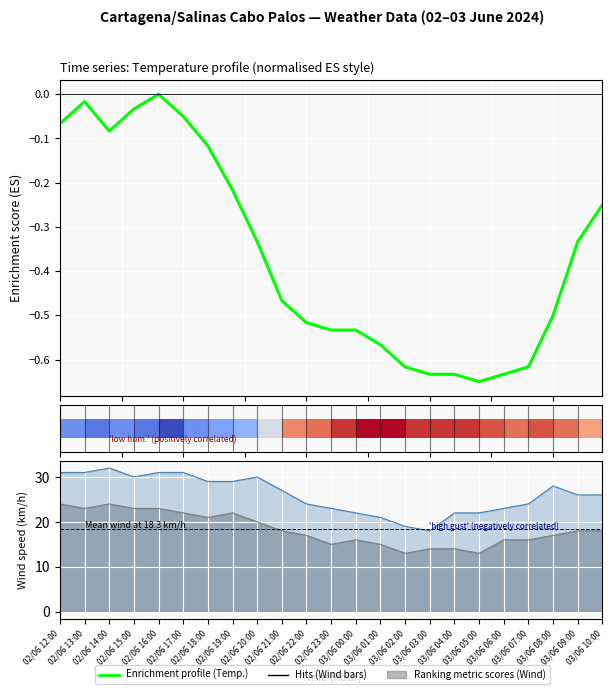

The value of Bolada (km/h) at 02/06 21:00 is 37.7. True or false?

False